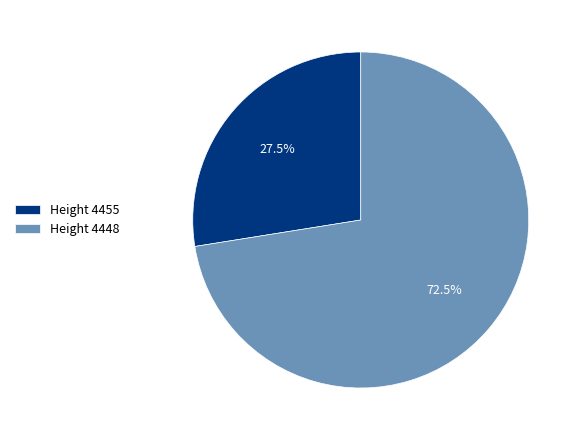

What is the majority slice?

Height 4448